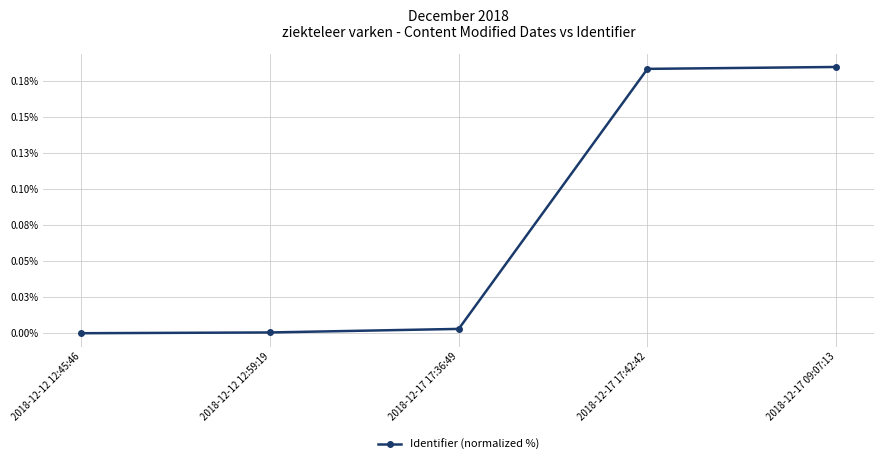

Does the chart have visible grid lines?

Yes